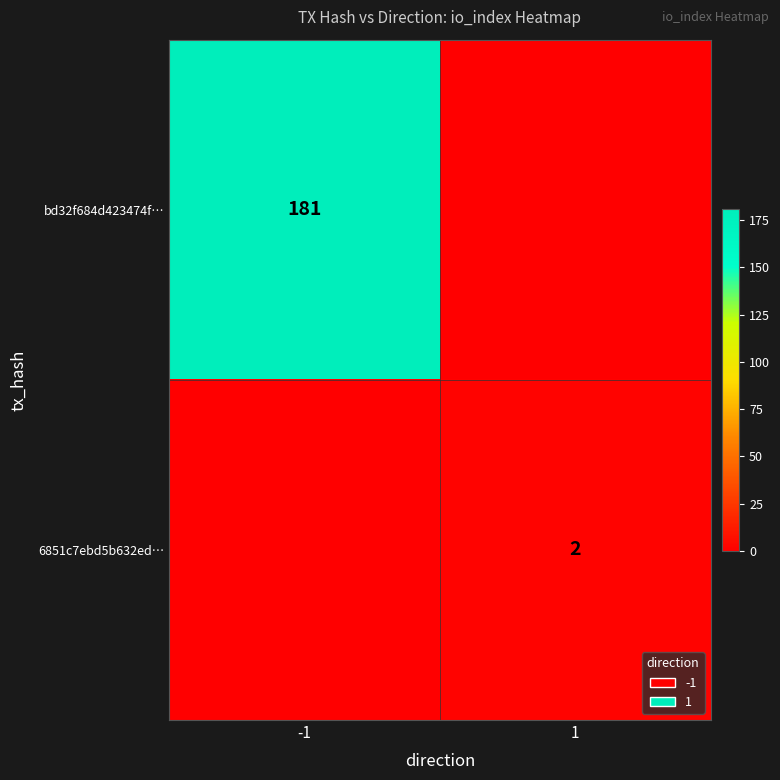

Is it true that 6851c7ebd5b632ed… equals 1 at 1?

False